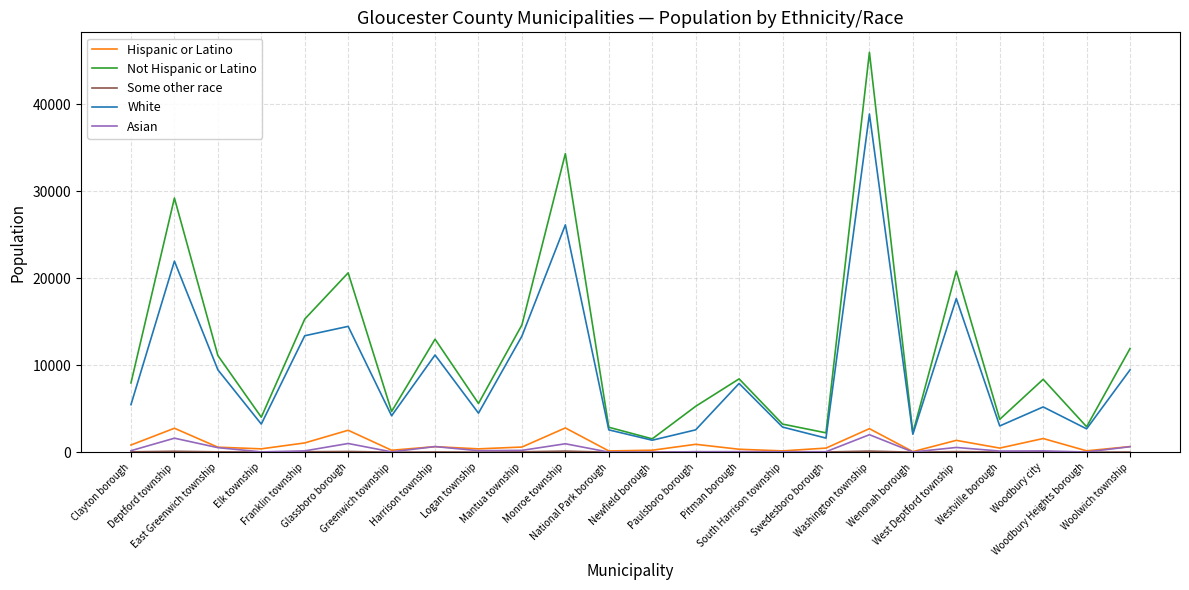

Where does the Not Hispanic or Latino series first go above 8385?

Deptford township